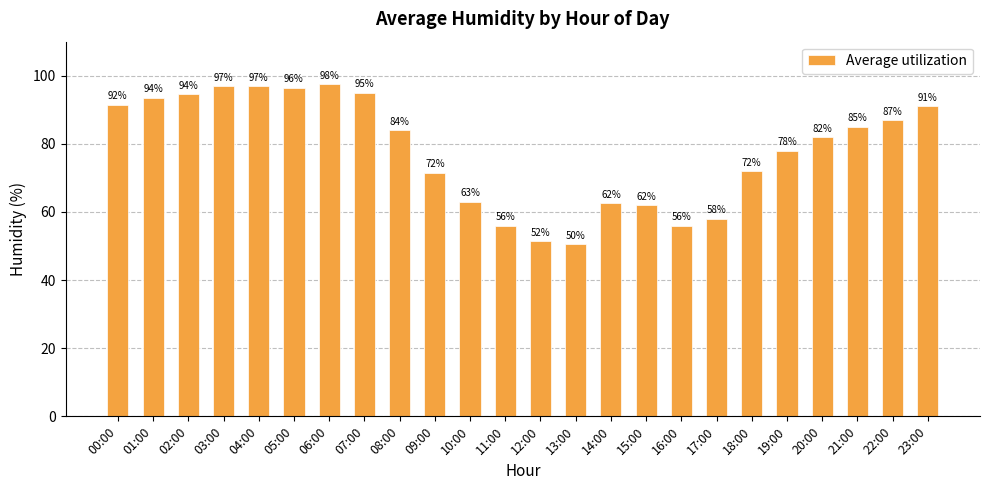

What value does the data have at 20:00?

82.0